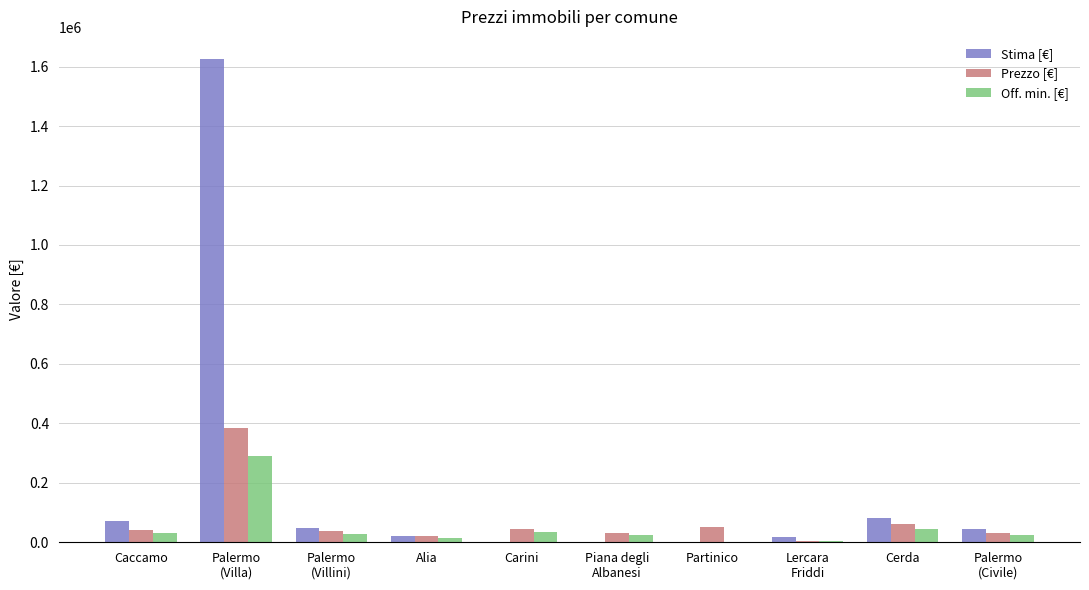

Count the number of categories in the chart.

10